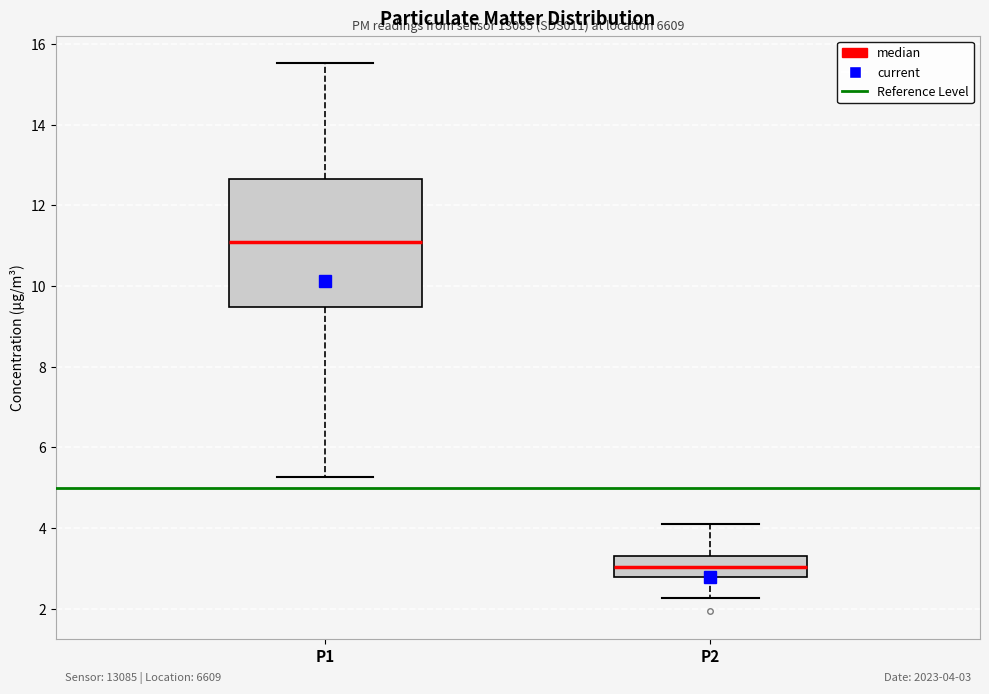

Which box's median line is the highest?

P1